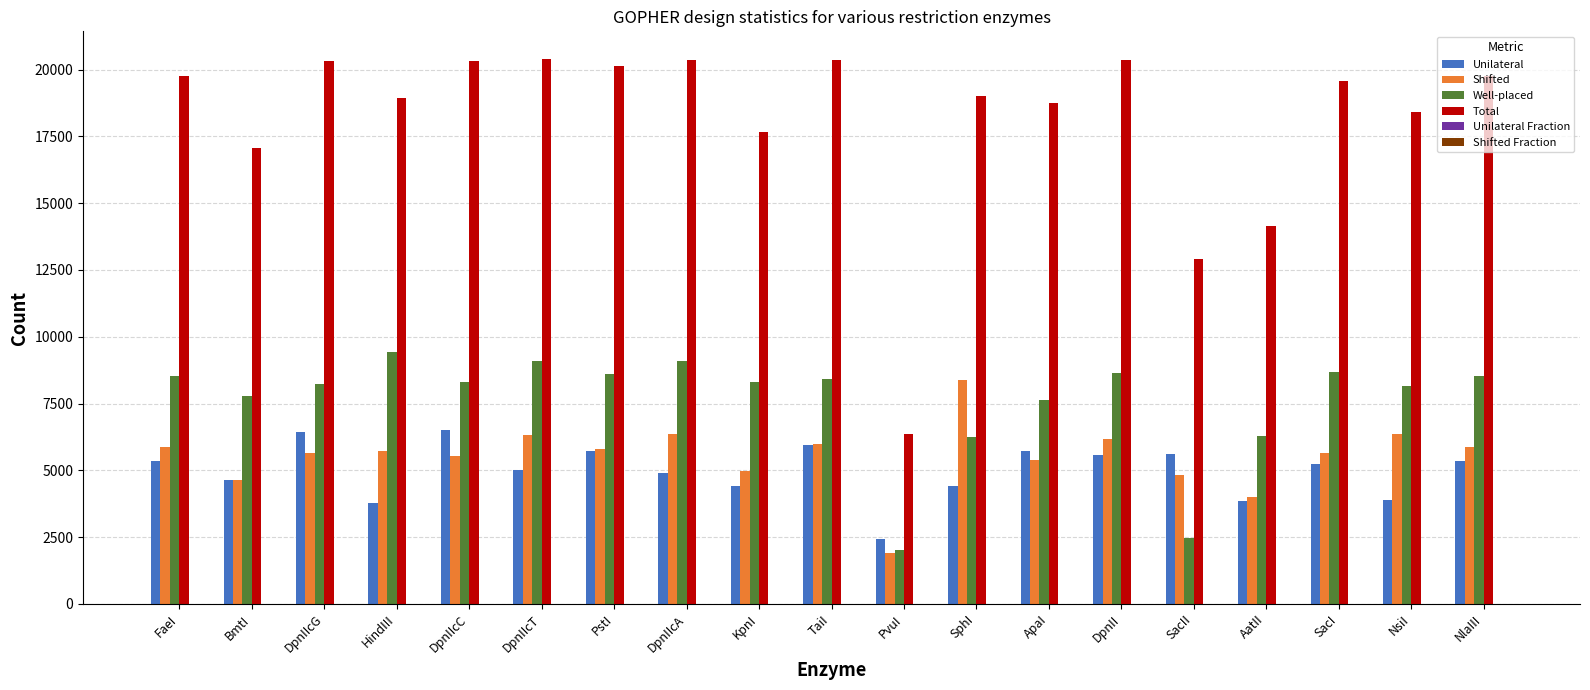

Is it true that Well-placed equals 8296.0 at DpnIIcC?

True